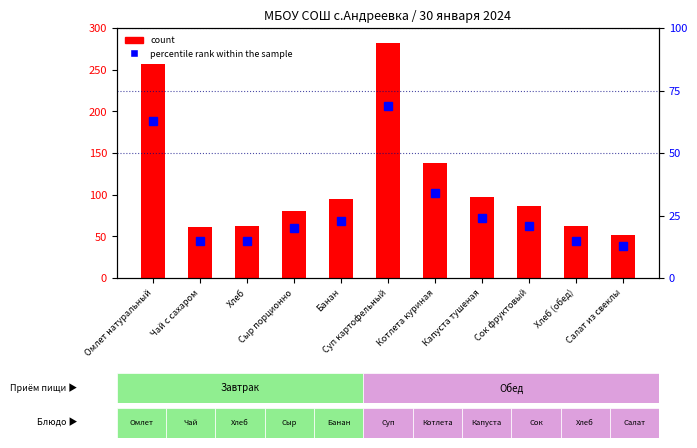

What is the value of the count bar at the 8th from the left?

97.8